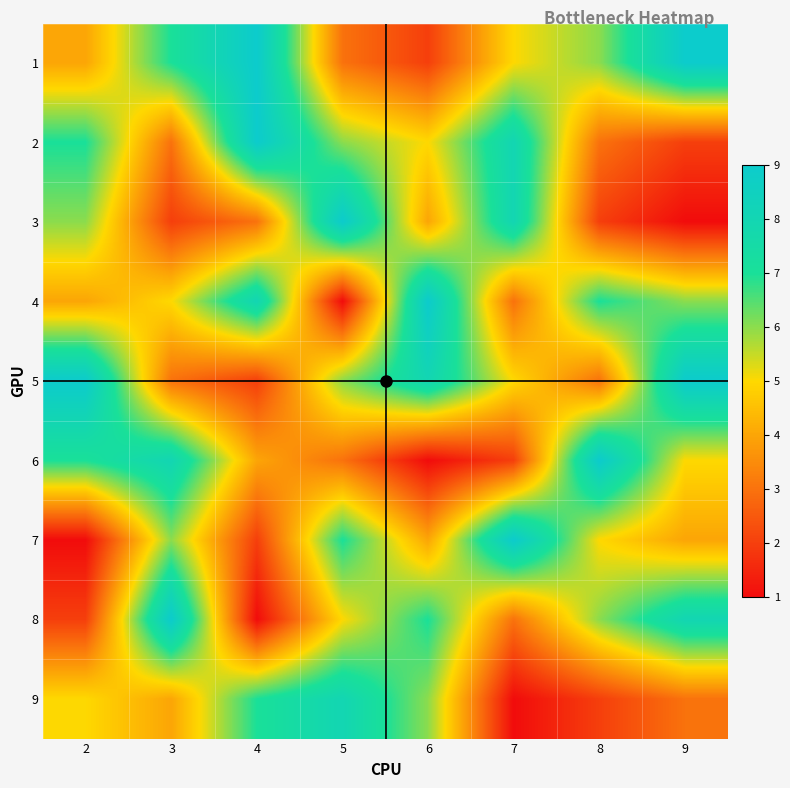

Between 8 and 4, which is larger?

4